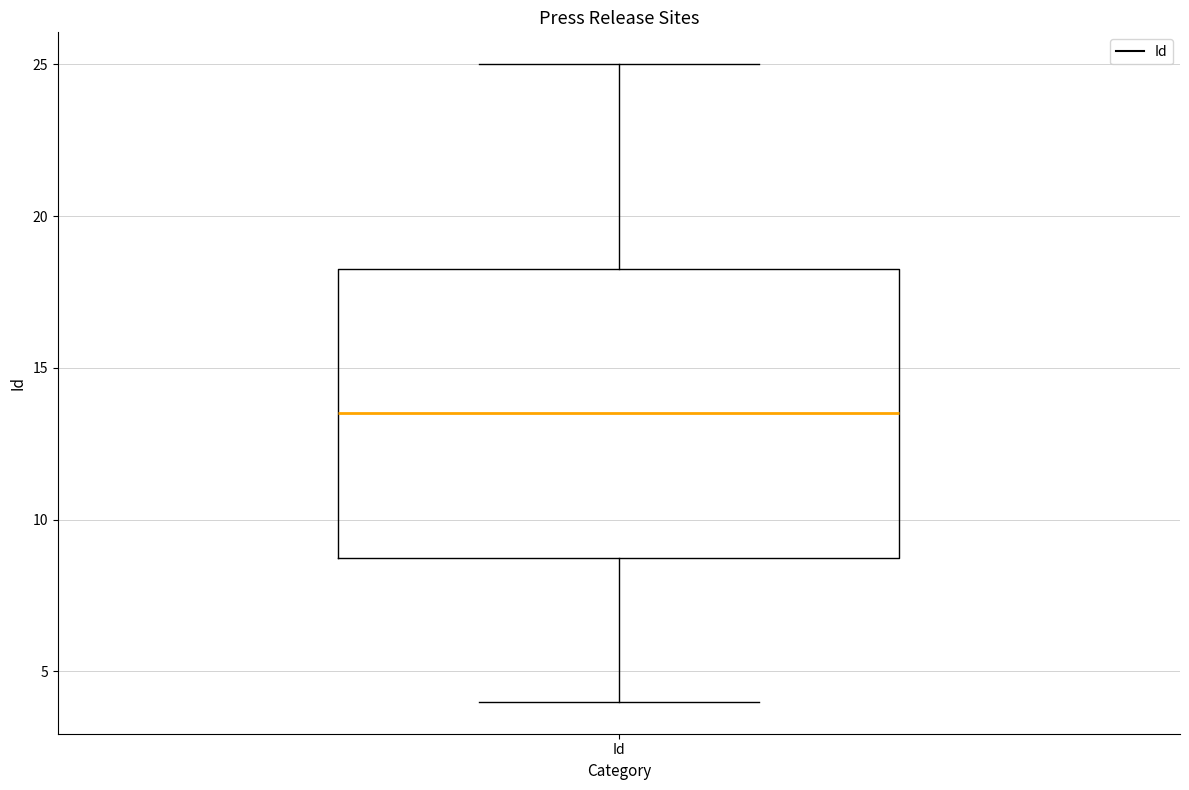

Where does the upper whisker of the box for Id end on the y-axis? The values are not printed on the chart, so give them approximately, as read against the axis.

25.0